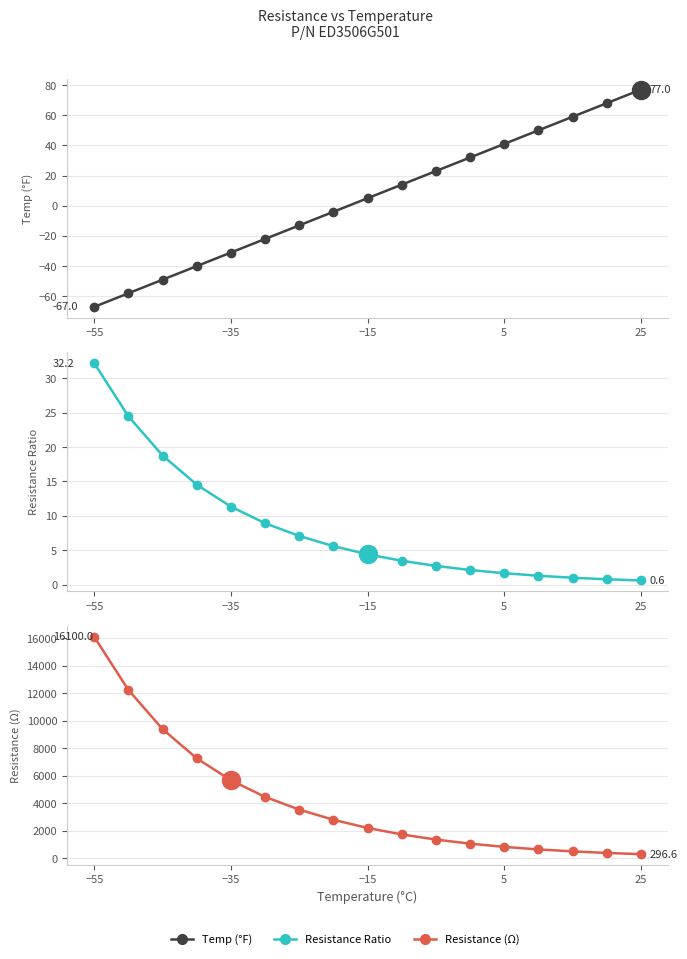

Which series reaches the maximum Y coordinate?

Resistance (Ω)